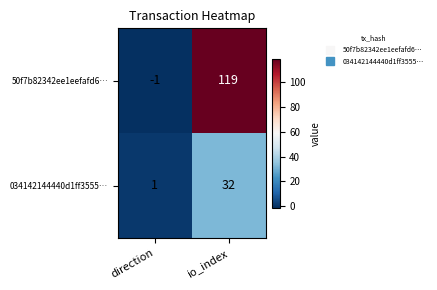

Which label corresponds to the smallest value in the chart?

direction